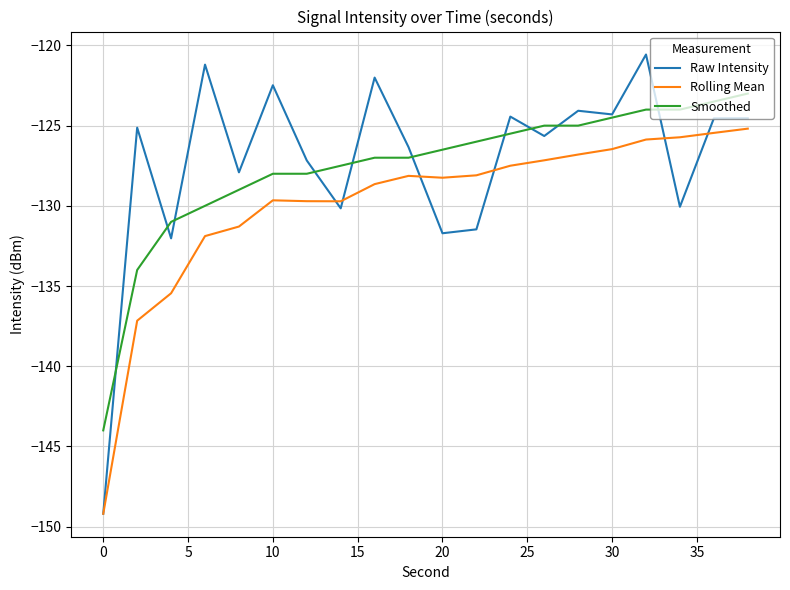

What is the sum of all Raw Intensity values?

-2545.0